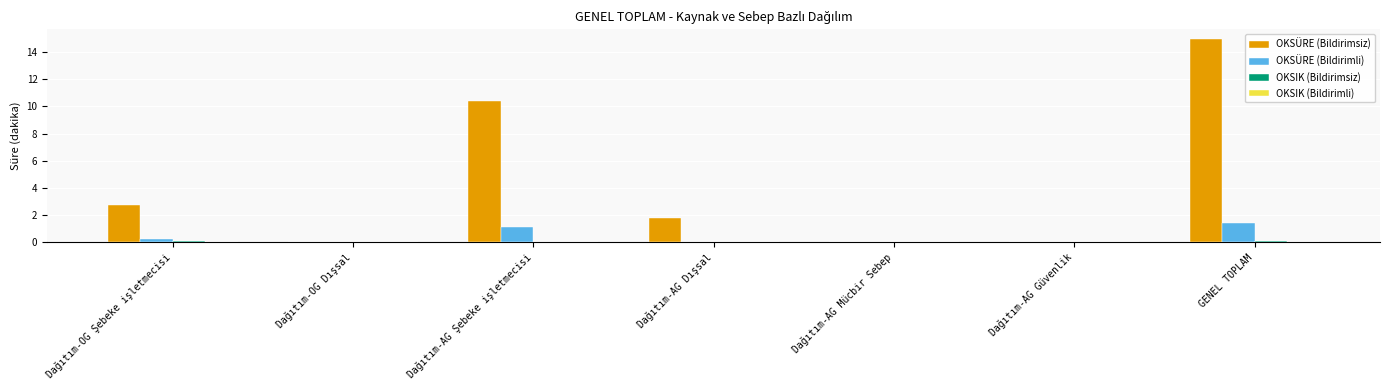

What is the maximum value shown in the chart?

14.9